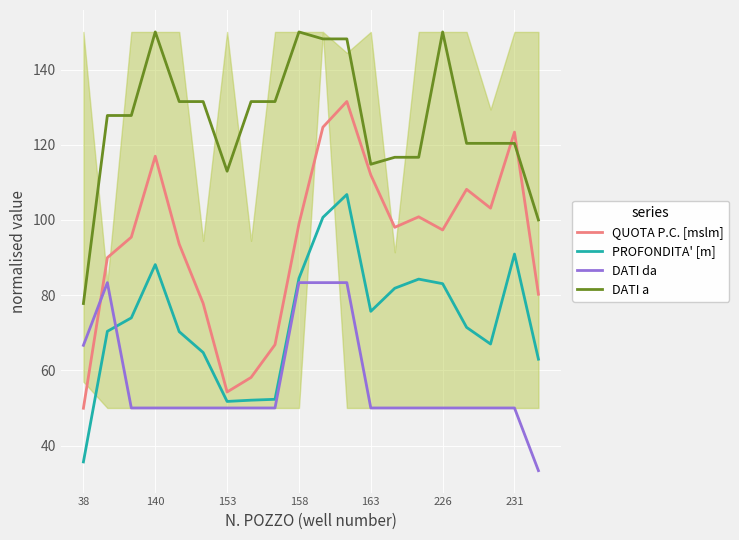

What is the difference between the maximum and minimum values in the DATI da series?

50.0